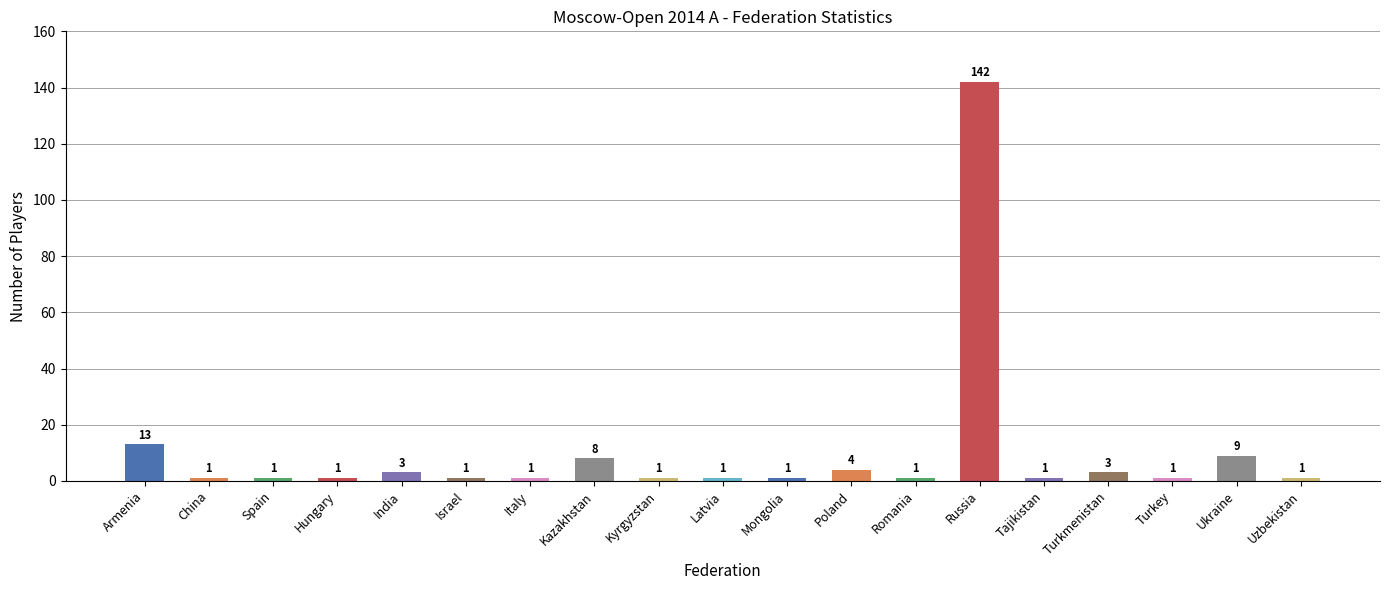

What is the smallest value displayed?

1